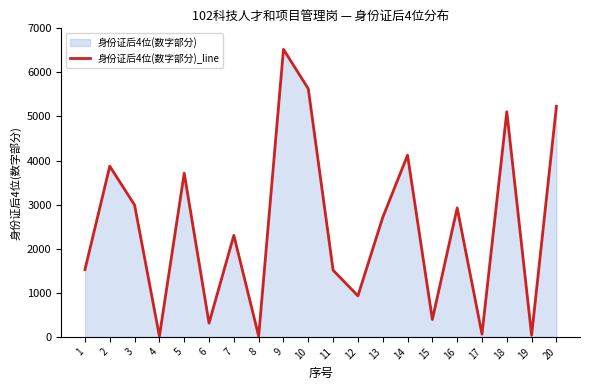

What is the change in value from 2 to 16?

-946